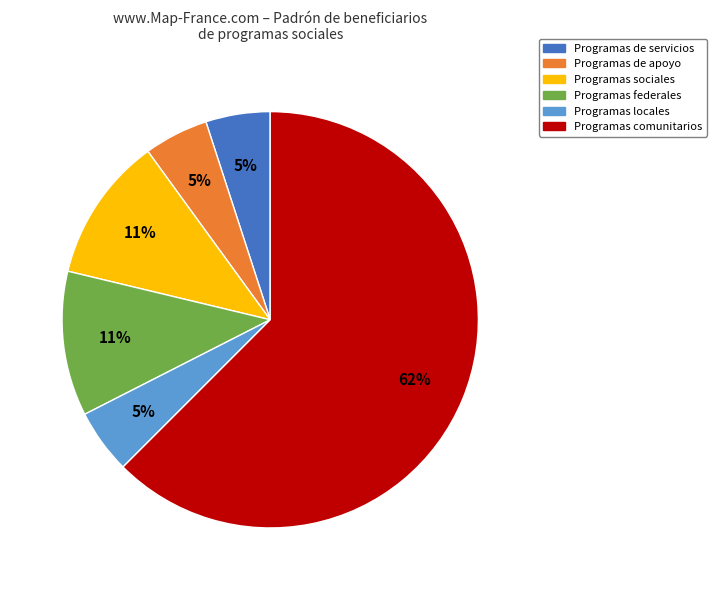

Is it true that Programas de servicios is 1% of the pie?

False